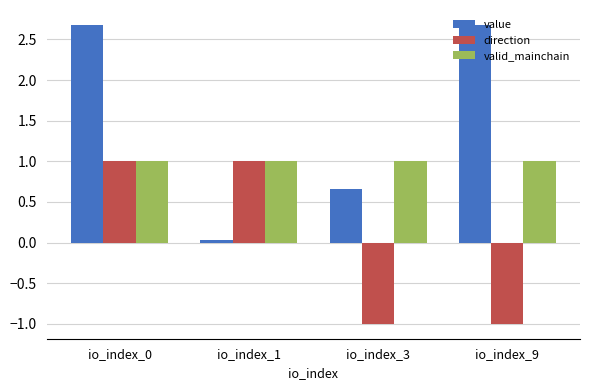

At io_index_9, list the series in order from largest to smallest.

value, valid_mainchain, direction